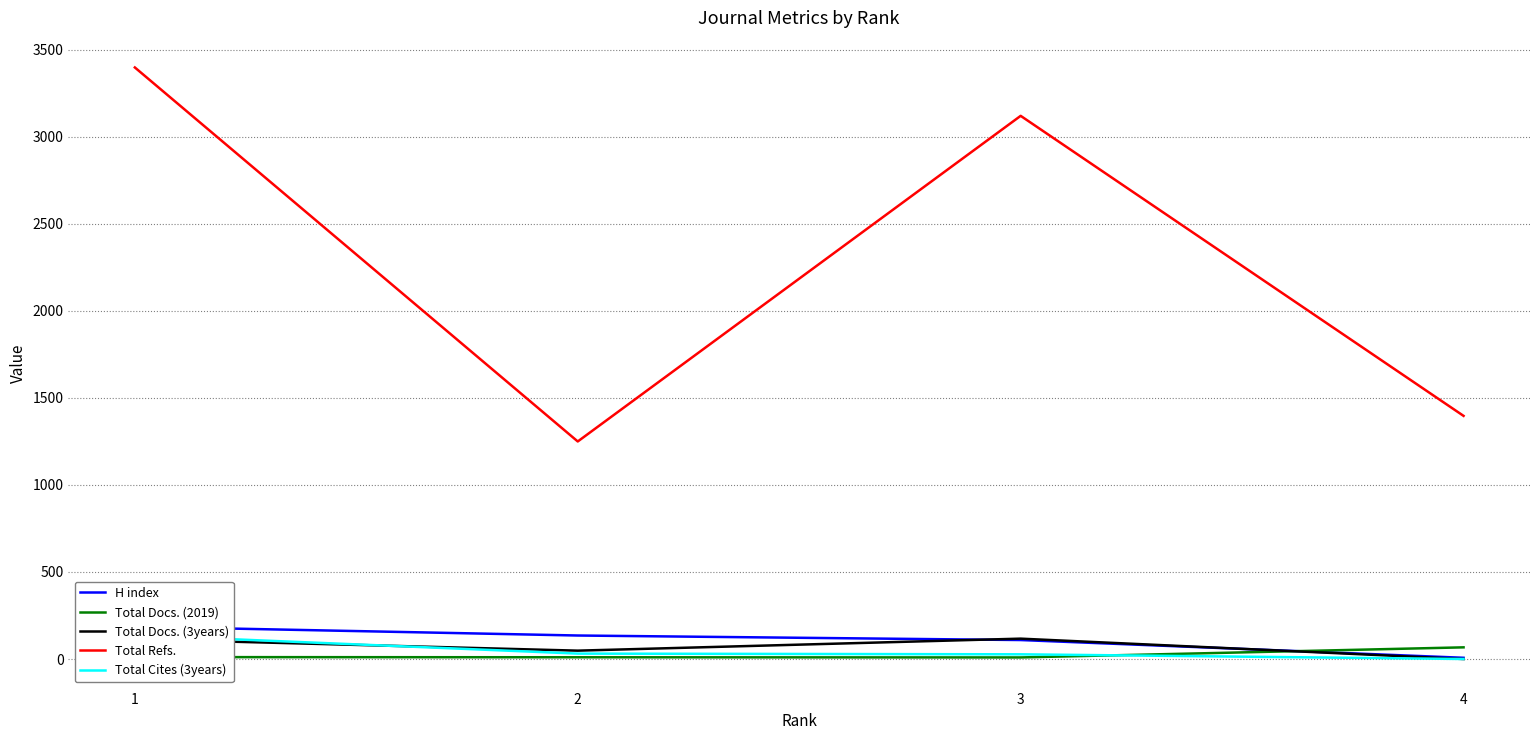

How many categories are shown in the chart?

4